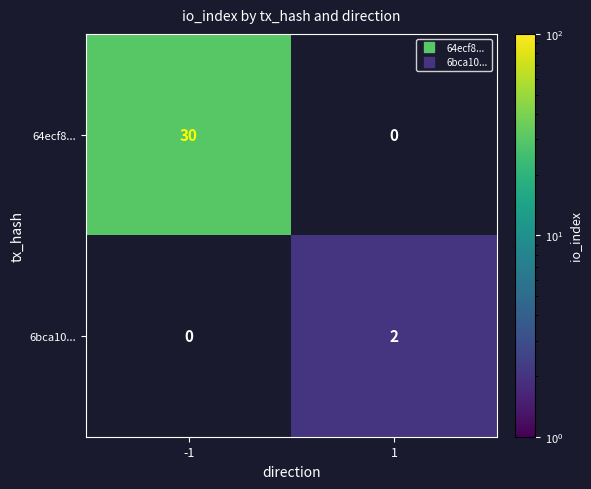

Between -1 and 1, which series saw the biggest shift?

64ecf8...